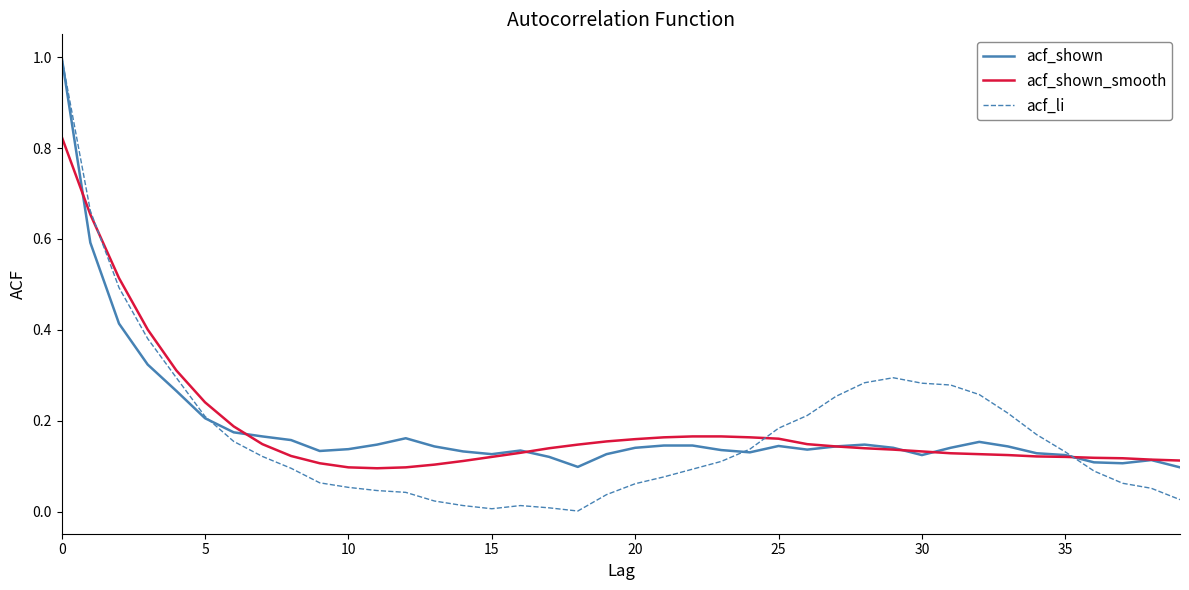

How many lines are shown in the chart?

3